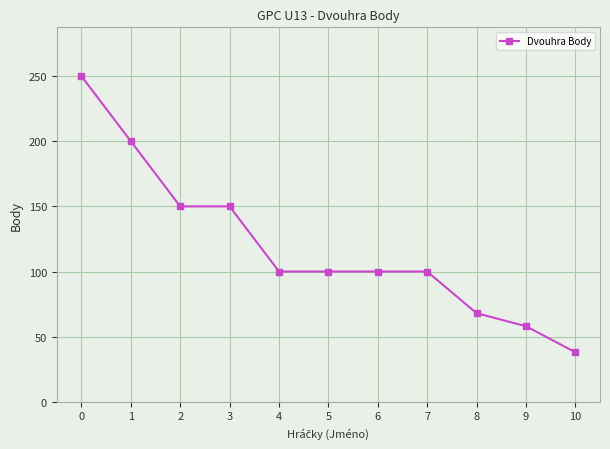

Reading right to left, transcribe all the data shown in this chart.

10=38	9=58	8=68	7=100	6=100	5=100	4=100	3=150	2=150	1=200	0=250